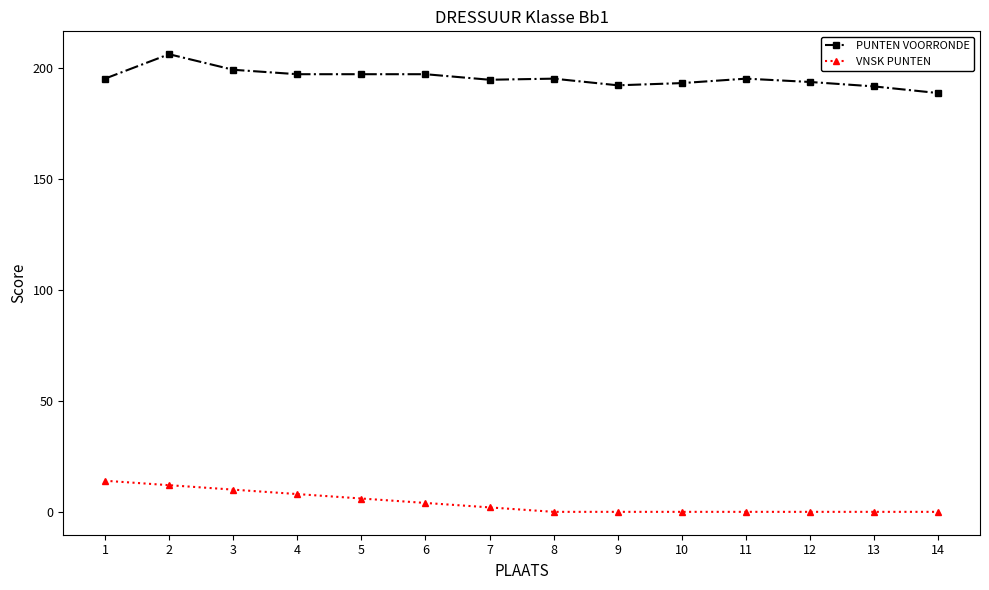

What is the minimum value for PUNTEN VOORRONDE?

188.5